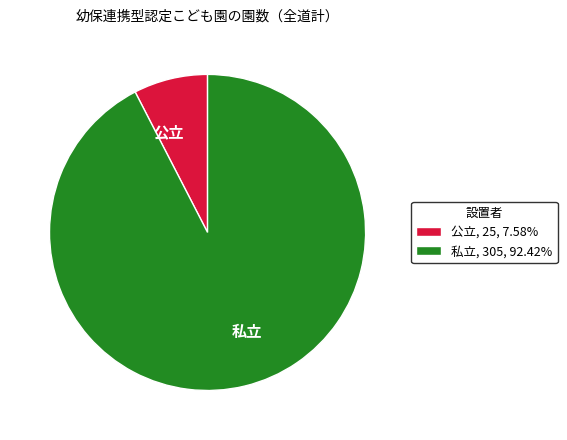

Is there any slice that represents more than half of the pie?

Yes